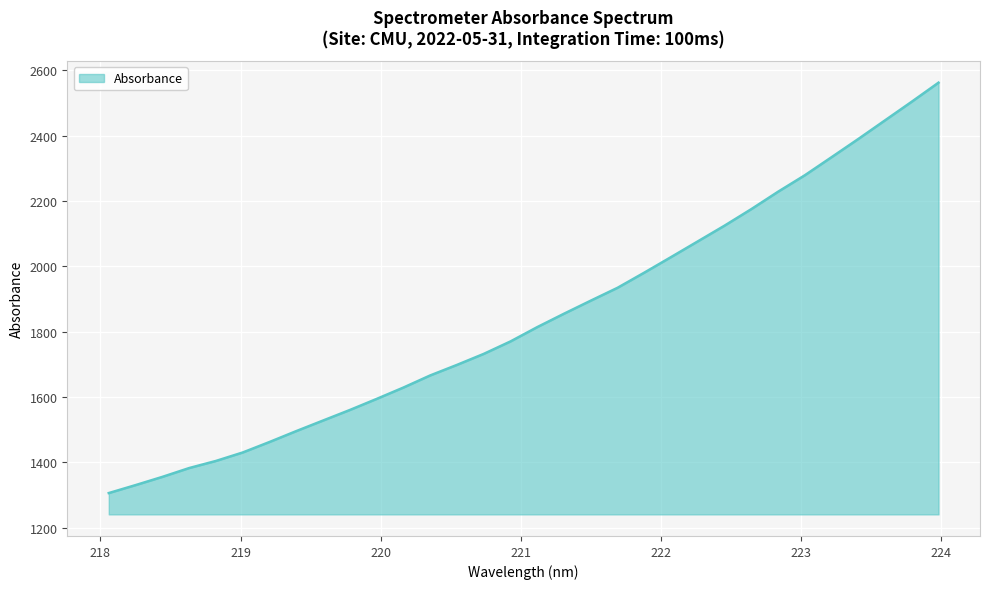

What is the difference between the maximum and minimum values?

1256.7